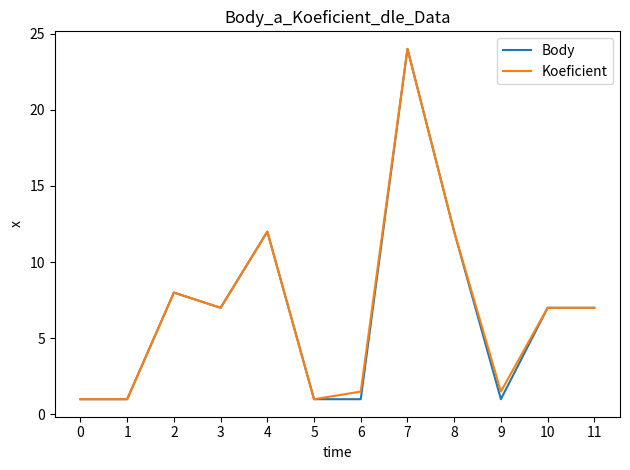

What is the lowest value of the Koeficient series?

1.0